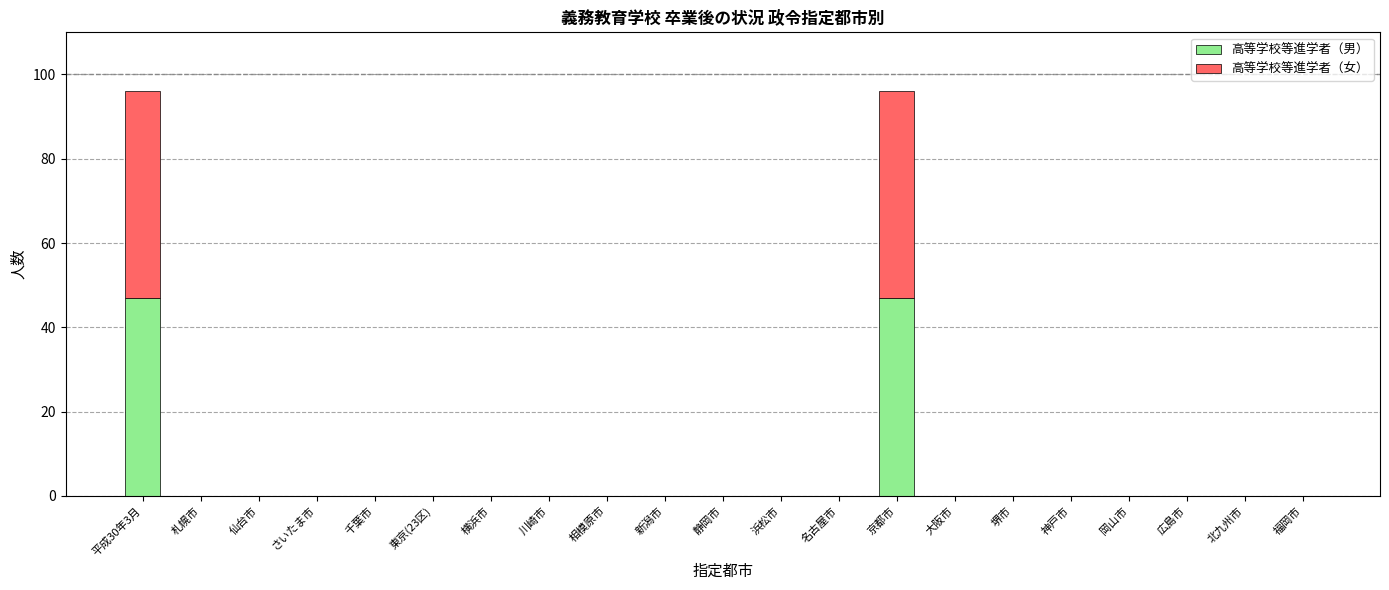

True or false: 高等学校等進学者（男） has a value of 82 at 京都市.

False